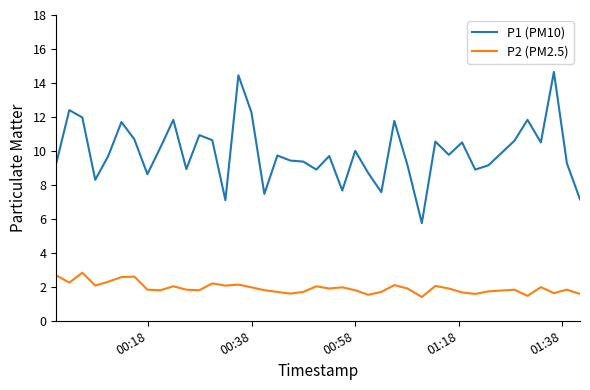

True or false: P2 (PM2.5) and P1 (PM10) intersect in this chart.

False